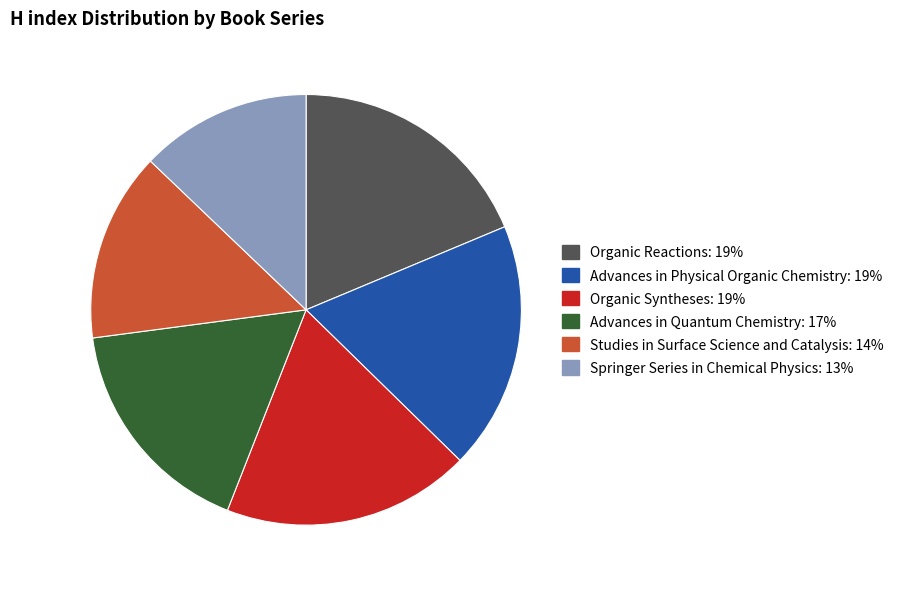

Which slice is the smallest?

Springer Series in Chemical Physics